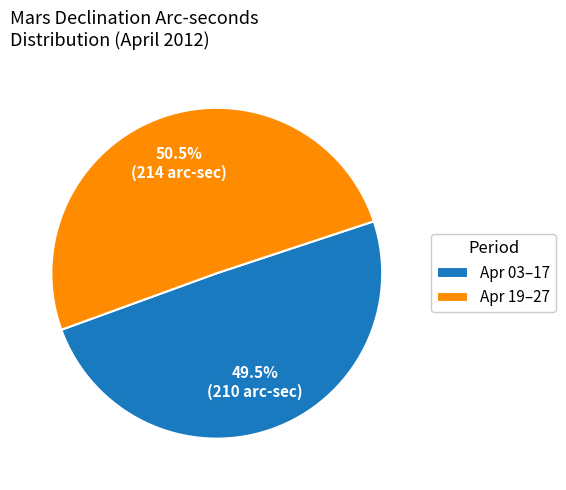

Rank the categories by value from highest to lowest.

Apr 19–27, Apr 03–17